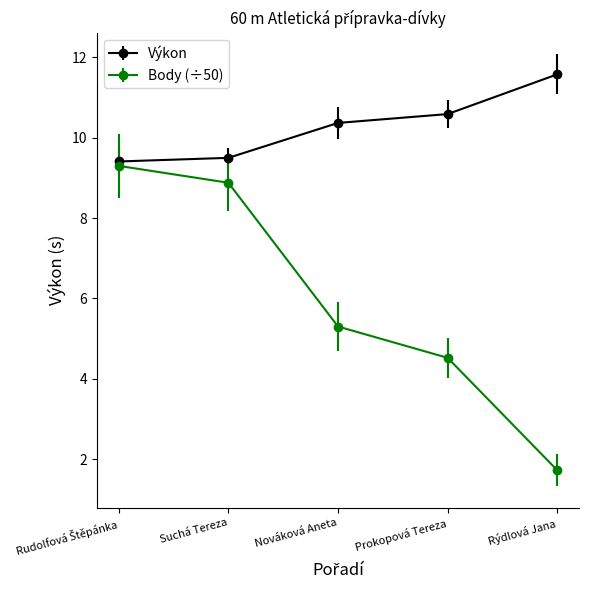

Is it true that Výkon equals 4.1 at Nováková Aneta?

False